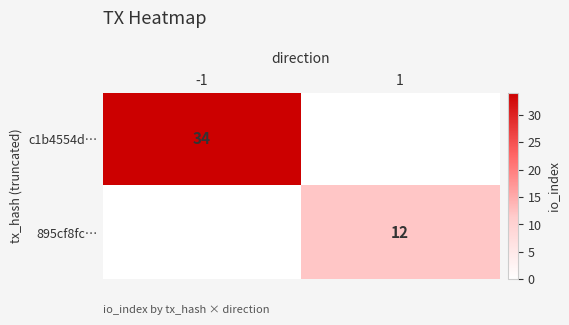

The 895cf8fc… series shows 12 at 1. True or false?

True